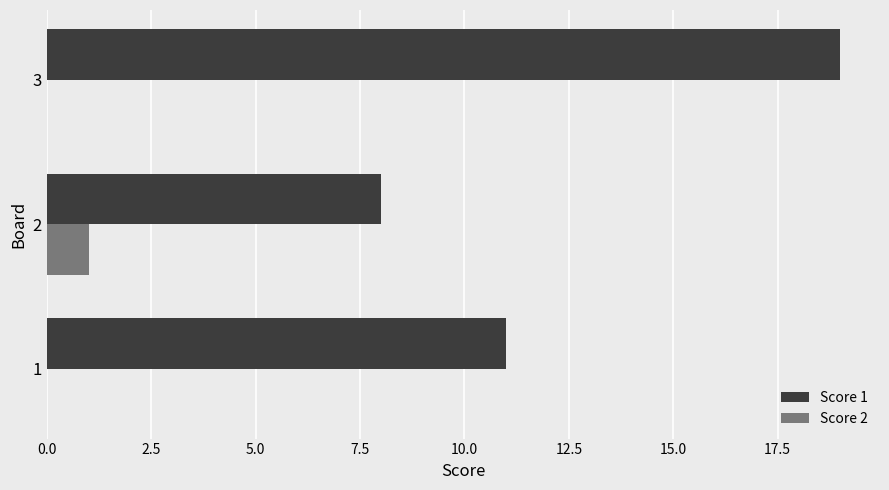

How many categories are shown in the chart?

3